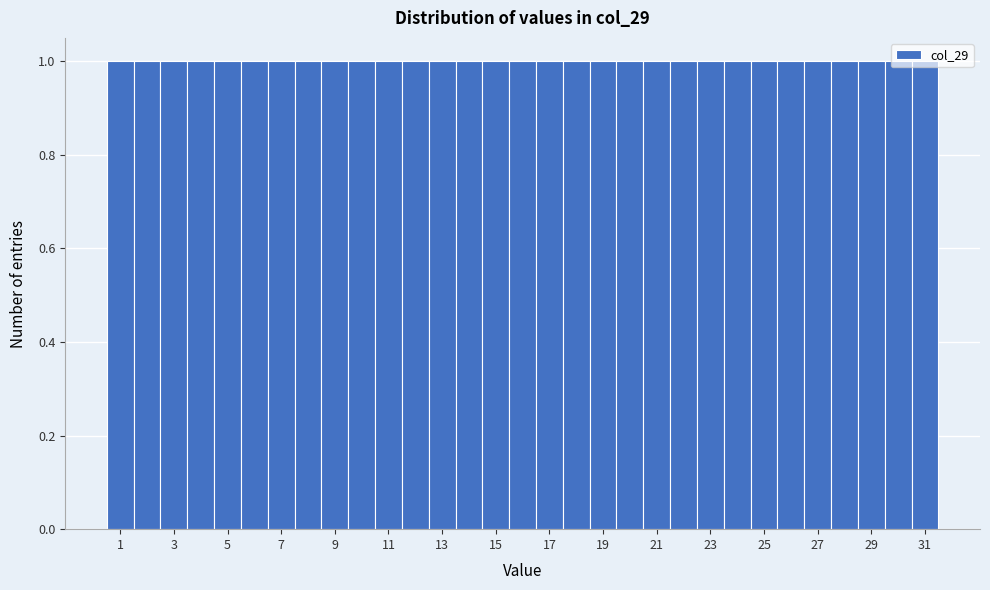

What is the height of the bar covering 0.5 to 1.5 on the x-axis? Neither the bar edges nor the heights are printed on the chart, so give them approximately, as read against the axes.

1